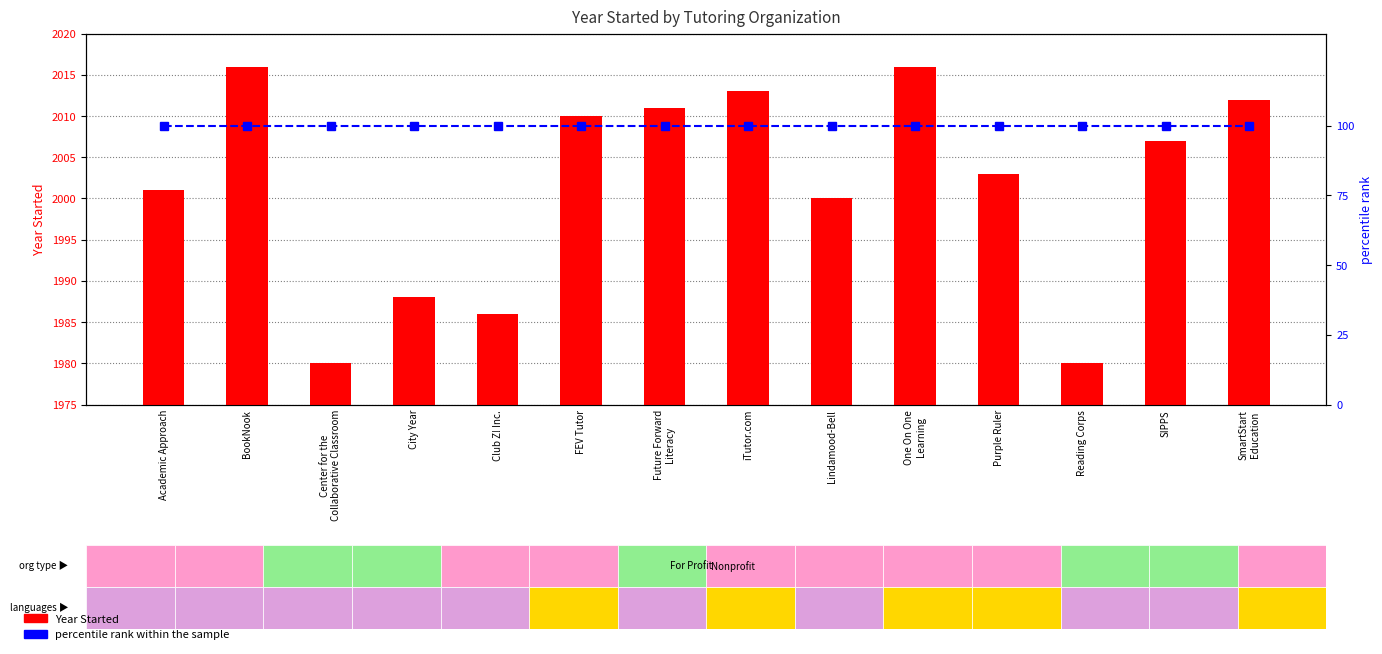

Reading right to left, extract all data points from this chart.

Year Started: SmartStart
Education=2012	SIPPS=2007	Reading Corps=1980	Purple Ruler=2003	One On One
Learning=2016	Lindamood-Bell=2000	iTutor.com=2013	Future Forward
Literacy=2011	FEV Tutor=2010	Club Z! Inc.=1986	City Year=1988	Center for the
Collaborative Classroom=1980	BookNook=2016	Academic Approach=2001
percentile rank within the sample: SmartStart
Education=100	SIPPS=100	Reading Corps=100	Purple Ruler=100	One On One
Learning=100	Lindamood-Bell=100	iTutor.com=100	Future Forward
Literacy=100	FEV Tutor=100	Club Z! Inc.=100	City Year=100	Center for the
Collaborative Classroom=100	BookNook=100	Academic Approach=100